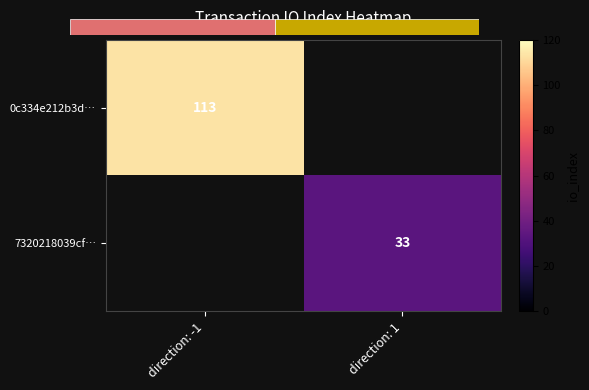

List the series in order of their overall mean, highest first.

0c334e212b3d…, 7320218039cf…